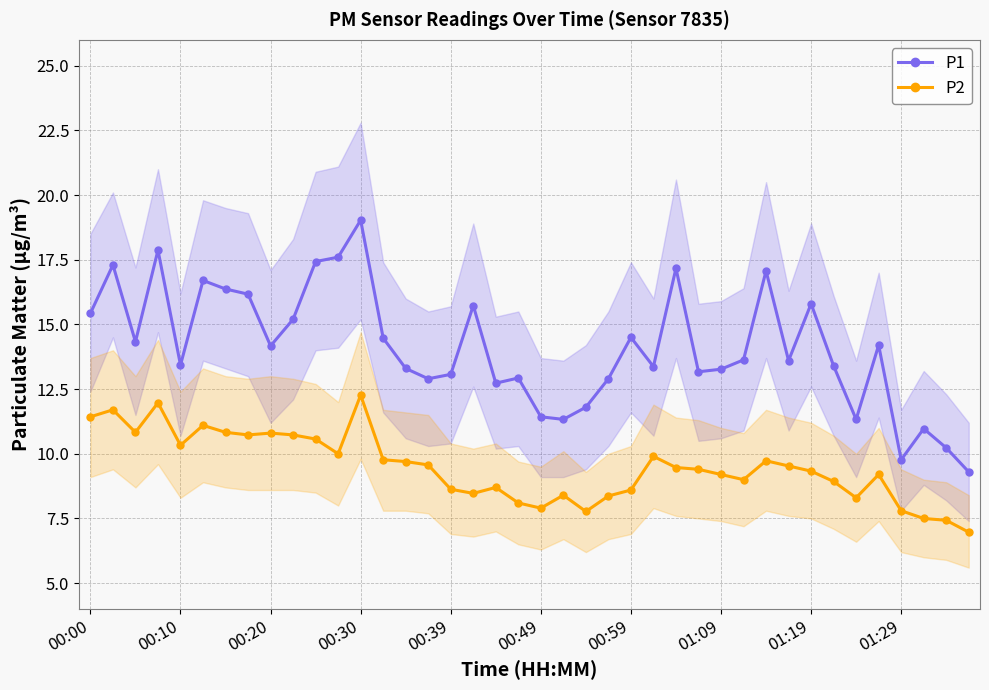

How many data points in P2 are less than 9?

15